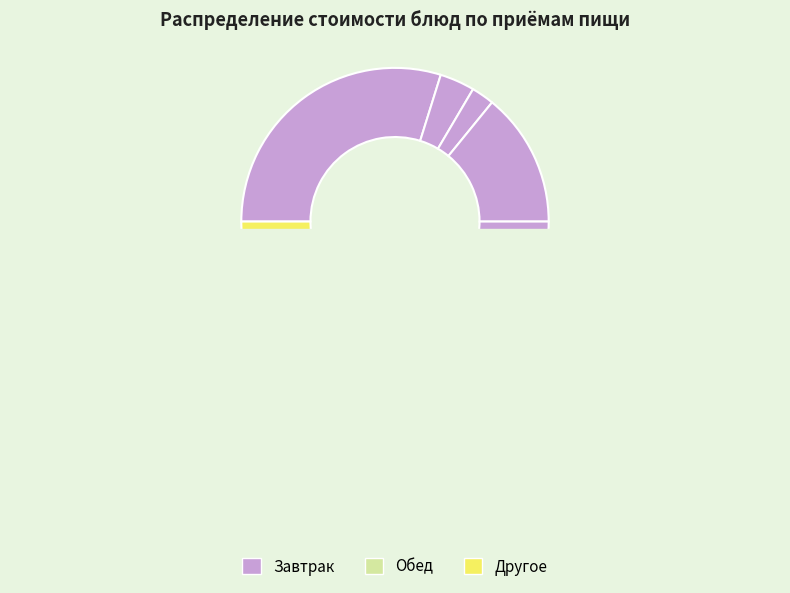

Is the sum of Щи из свежей капусты and Чай с сахаром и лимоном greater than half?

No